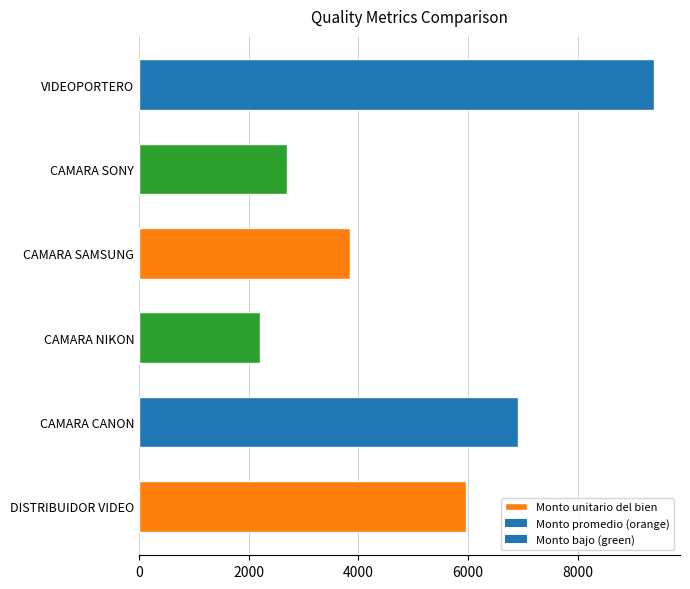

How many categories are shown in the chart?

6